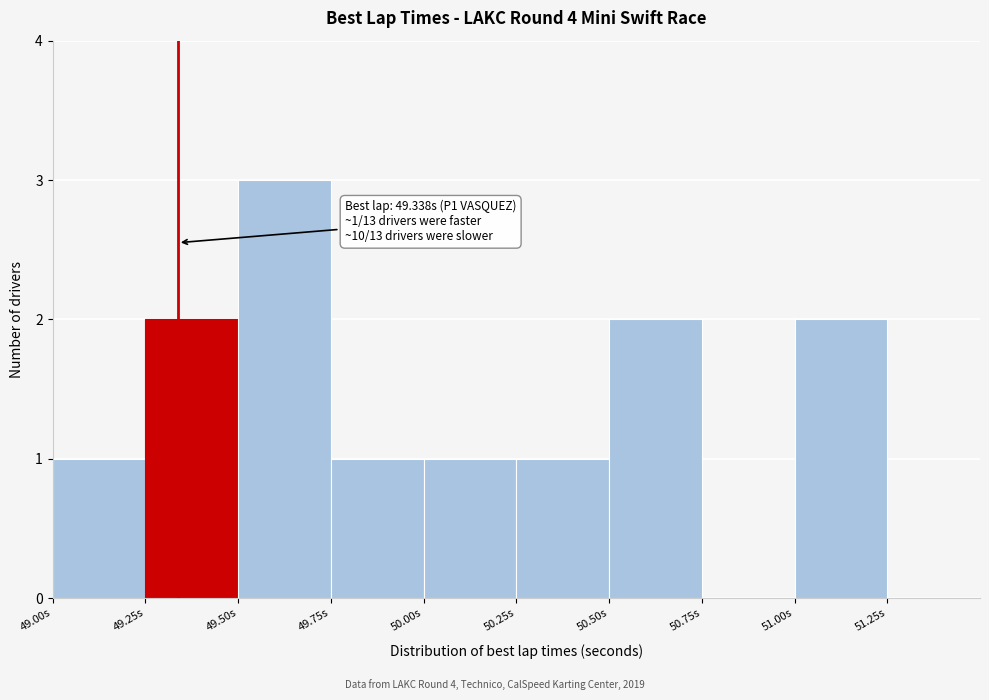

Over which range of the x-axis is the bar tallest?

49.50 to 49.75